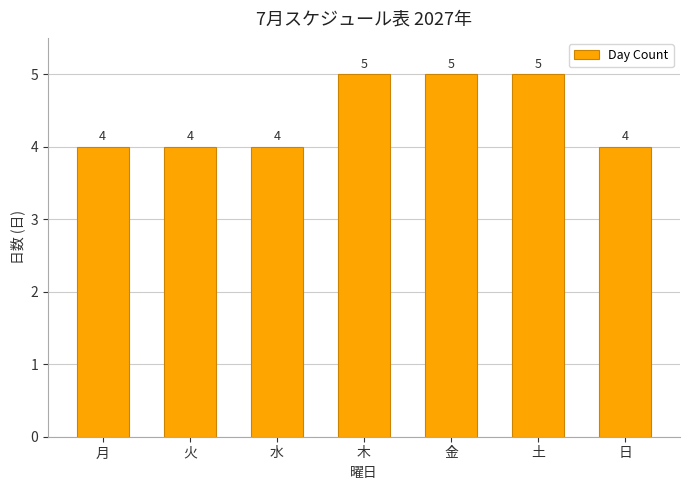

What position from the left is 月?

1